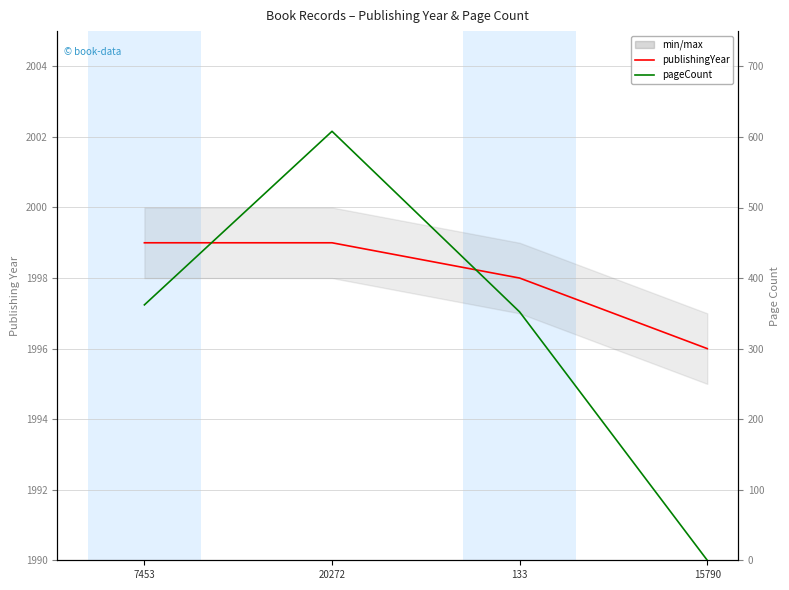

How many data points in publishingYear are less than 1999?

2